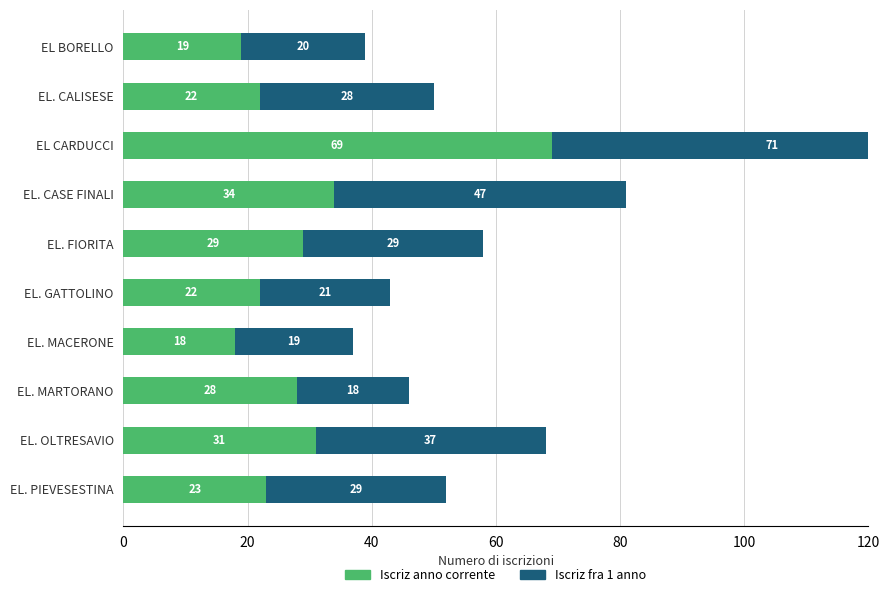

Count the number of data series in this chart.

2